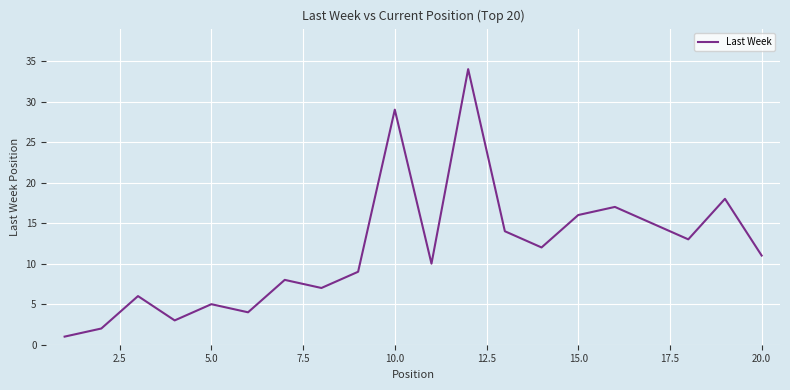

What is the difference between the maximum and minimum values?

33